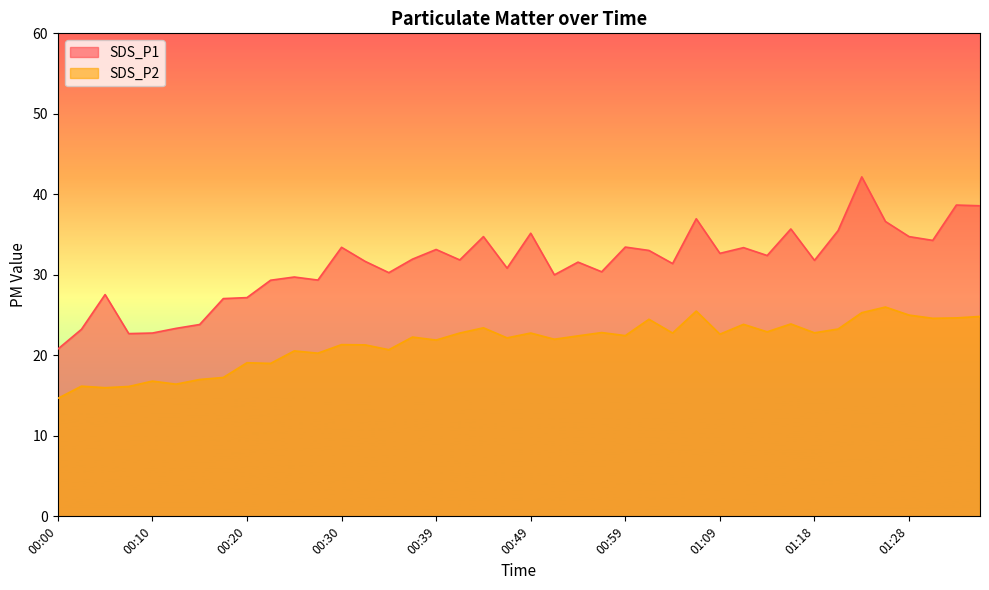

At which category is the sum across all series the highest?

01:23